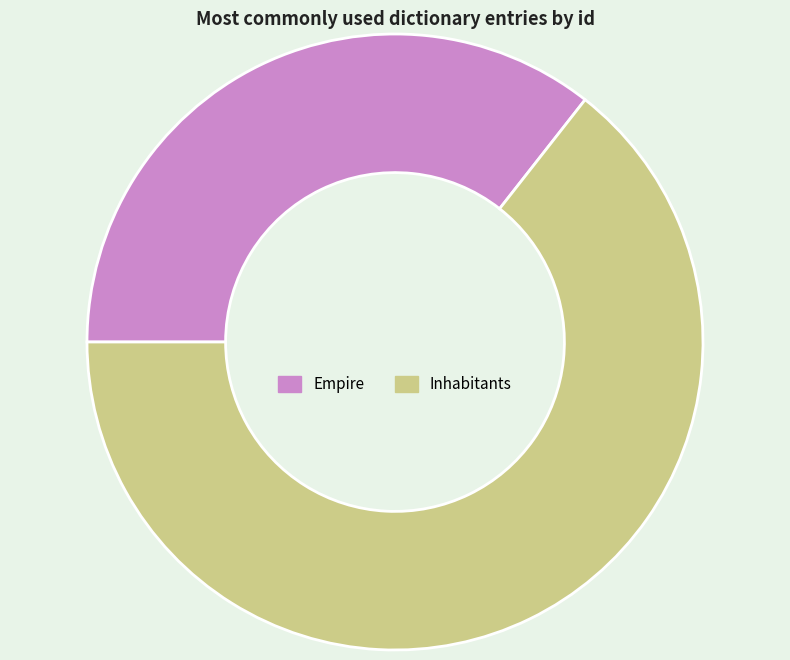

Which has a higher value, Inhabitants or Empire?

Inhabitants